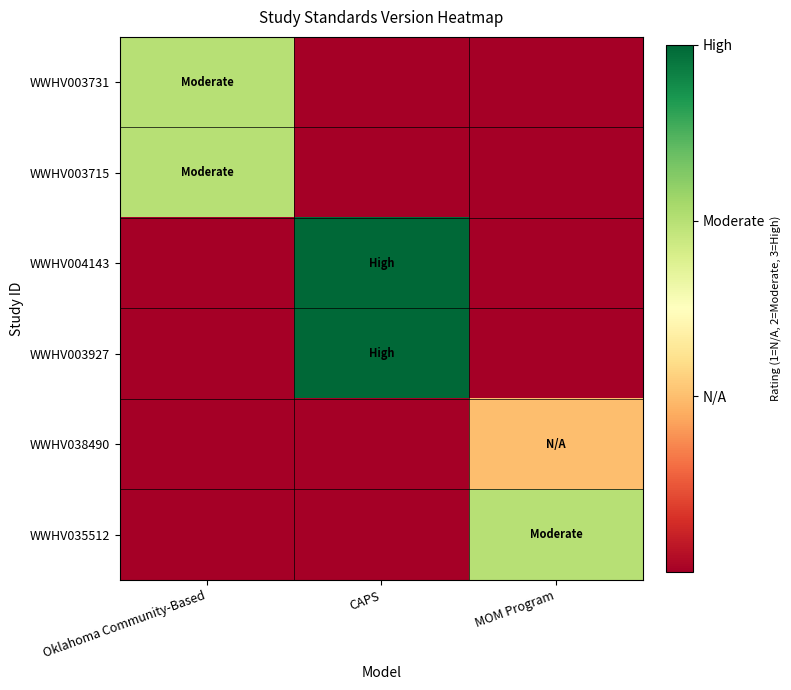

Count the number of data series in this chart.

6